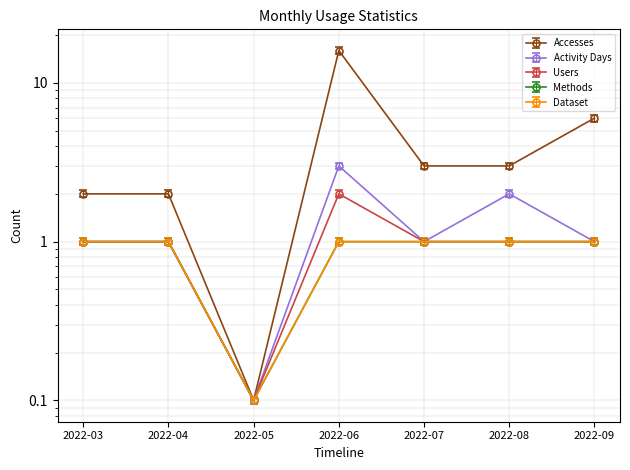

At which label is Users closest to 1?

2022-03